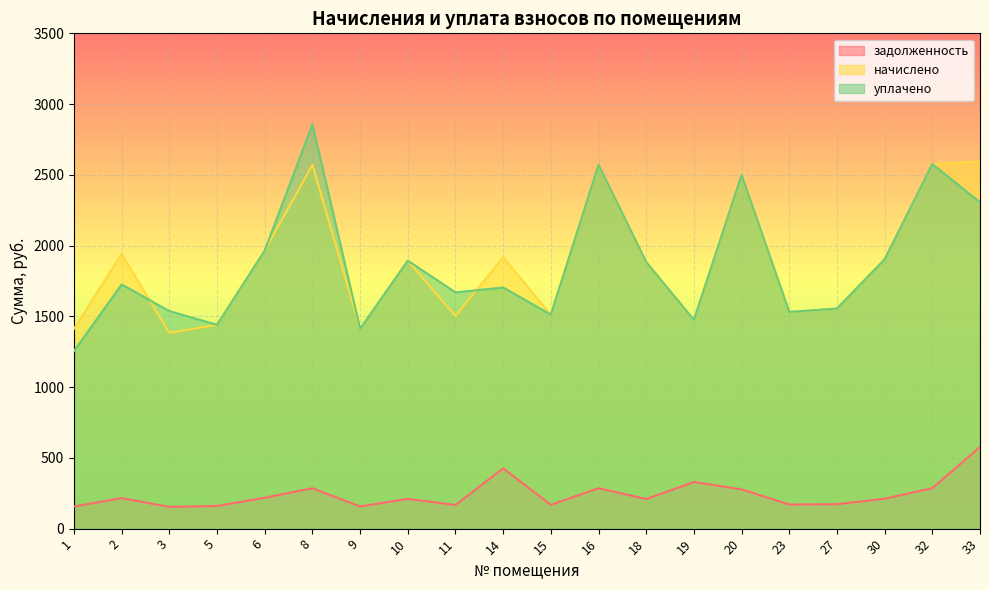

True or false: начислено and задолженность intersect in this chart.

False